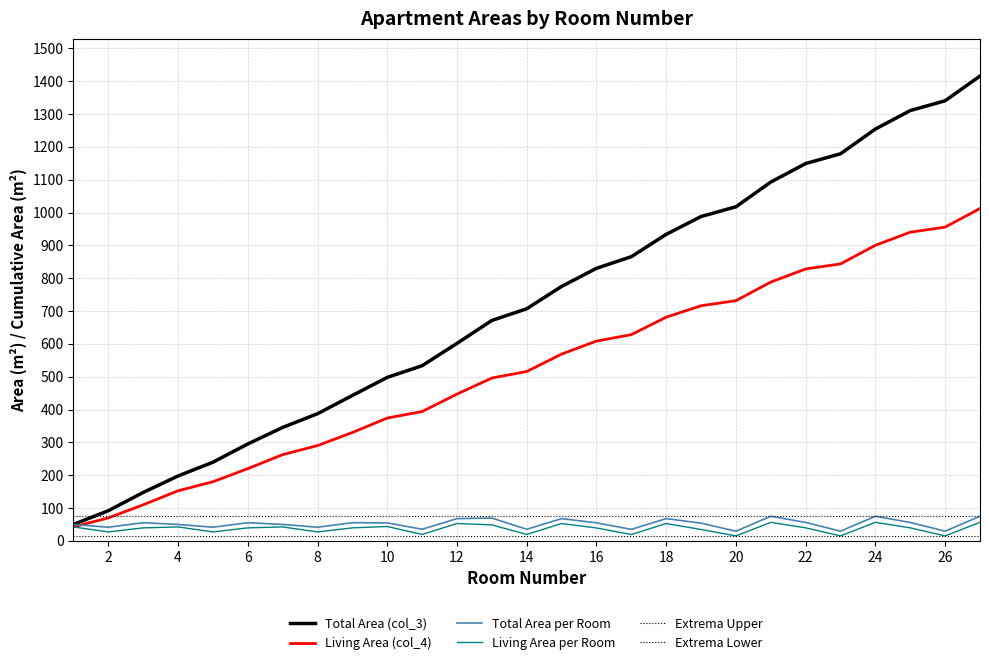

How many lines are shown in the chart?

6